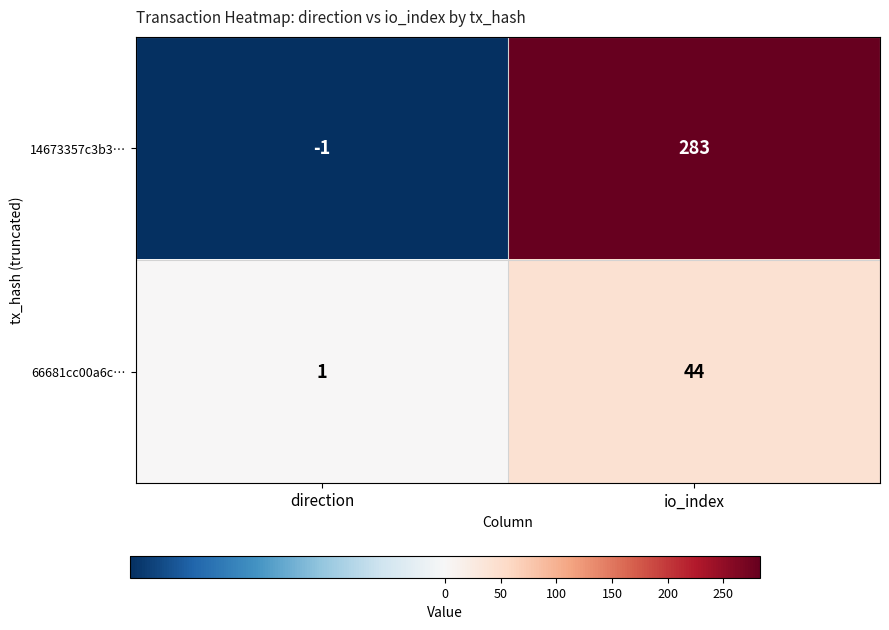

Rank the series at direction from lowest to highest value.

14673357c3b3…, 66681cc00a6c…